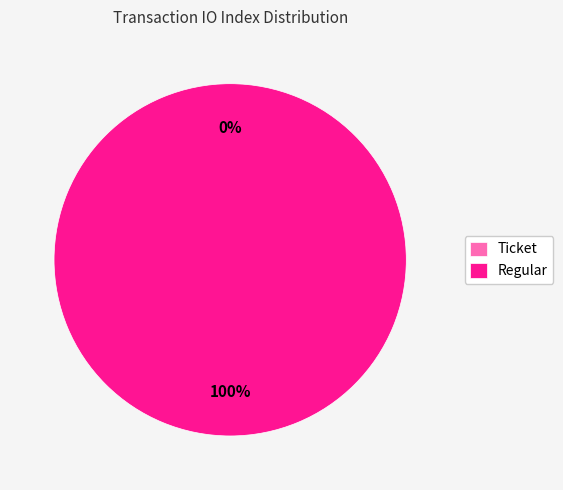

What portion of the pie excludes Ticket?

100.0%